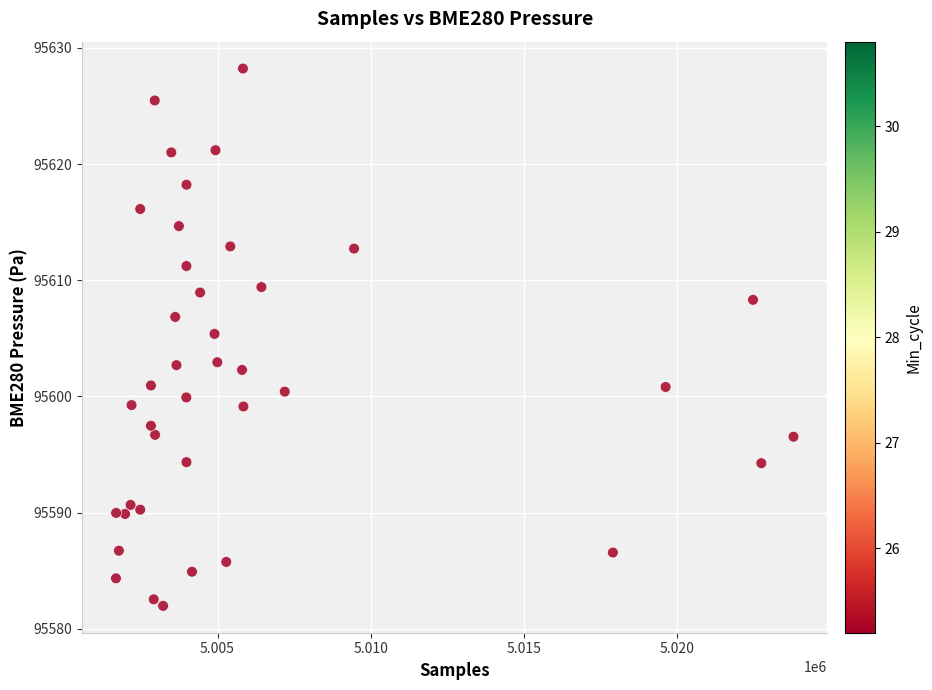

What is the range of X values (max minus min)?

22118.0